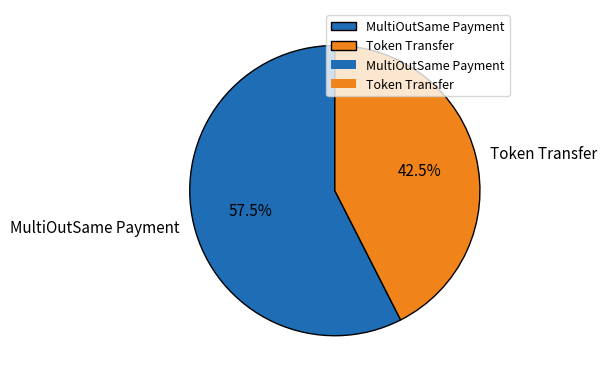

What percentage do MultiOutSame Payment and Token Transfer together represent?

100.0%